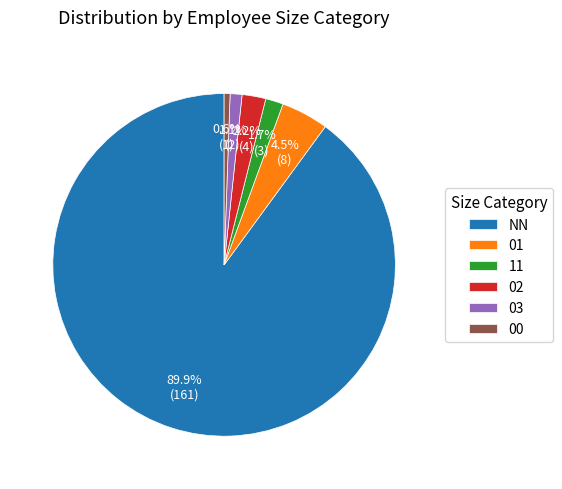

Count the number of slices in the pie.

6